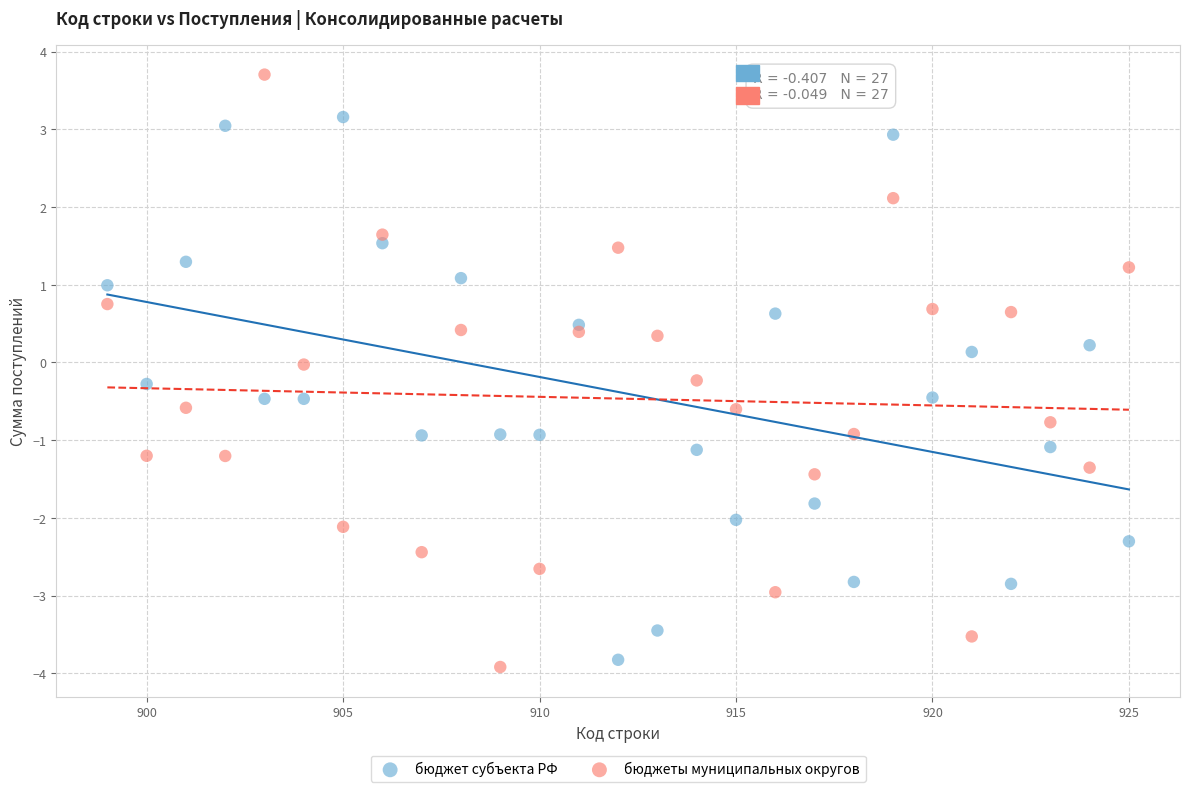

Across all data points, what is the range of X values (max minus min)?

26.0